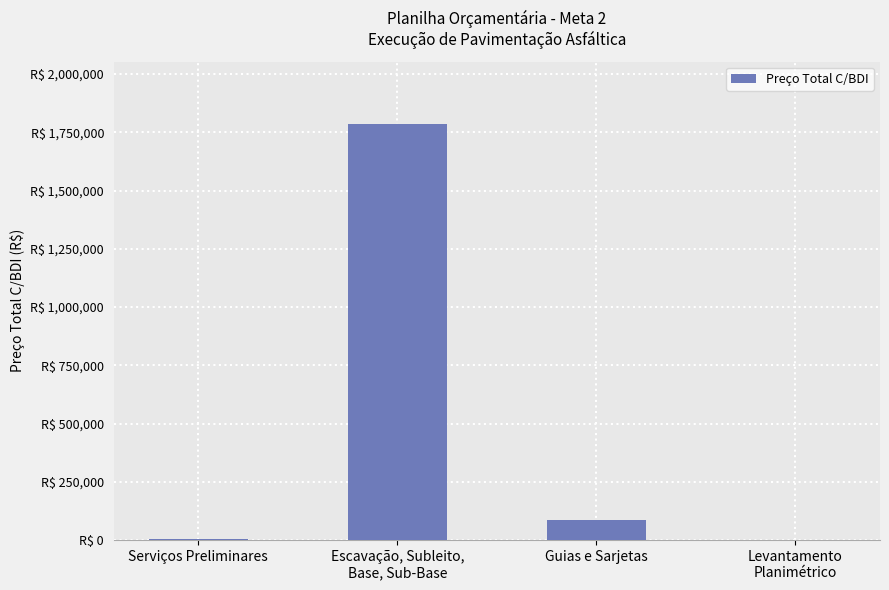

What is the sum of the values at Levantamento
Planimétrico and Serviços Preliminares?

5883.3